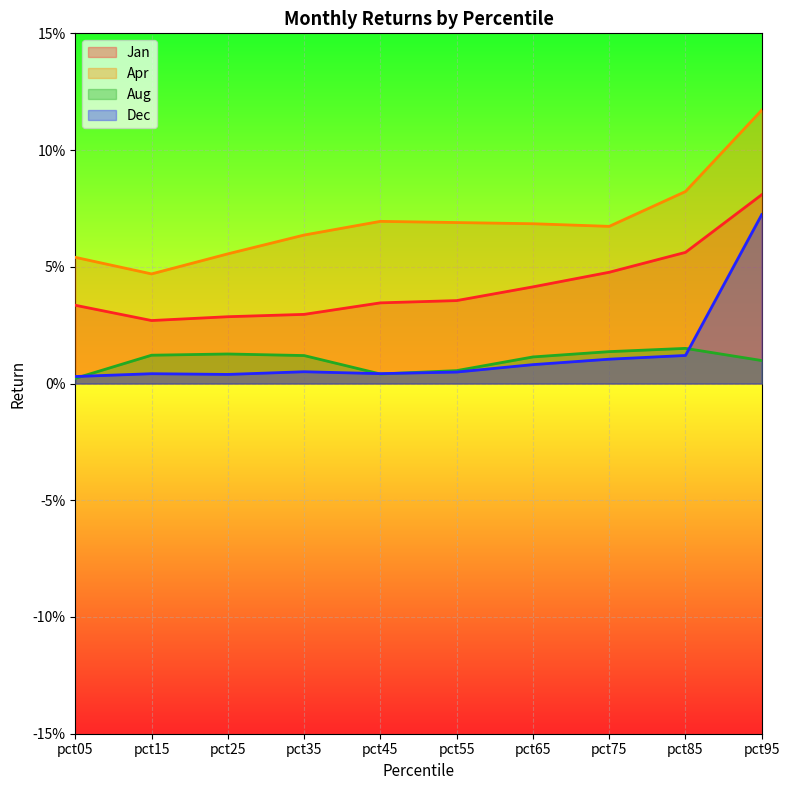

Rank the series at pct75 from lowest to highest value.

Dec, Aug, Jan, Apr